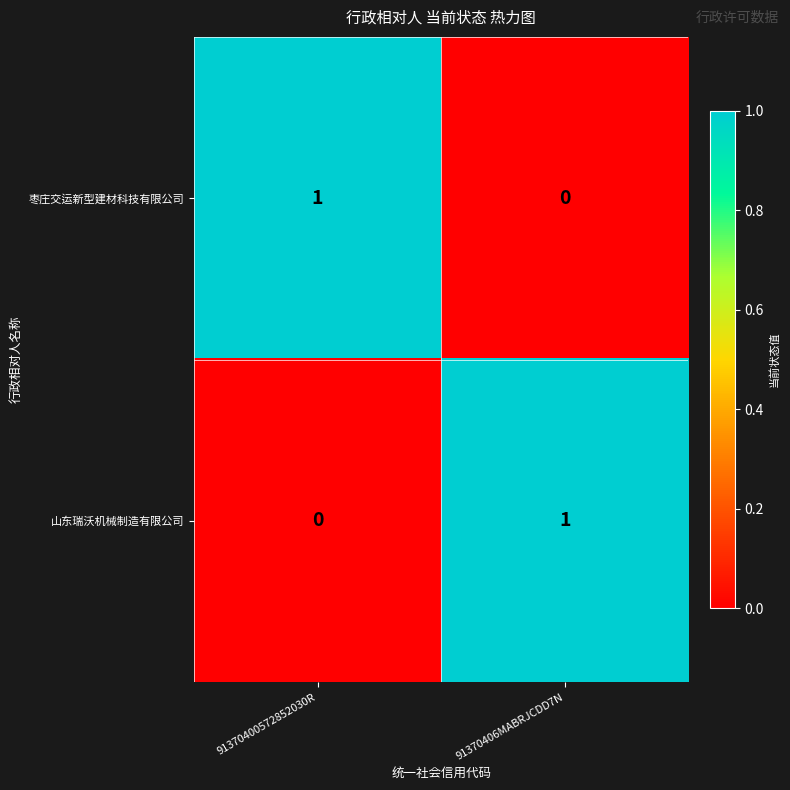

Rank the series at 91370406MABRJCDD7N from lowest to highest value.

枣庄交运新型建材科技有限公司, 山东瑞沃机械制造有限公司